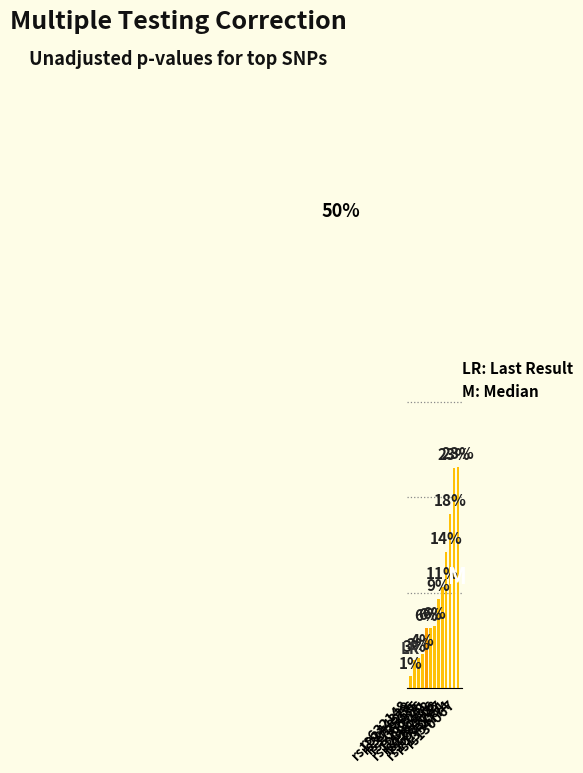

Are the bars horizontal?

No